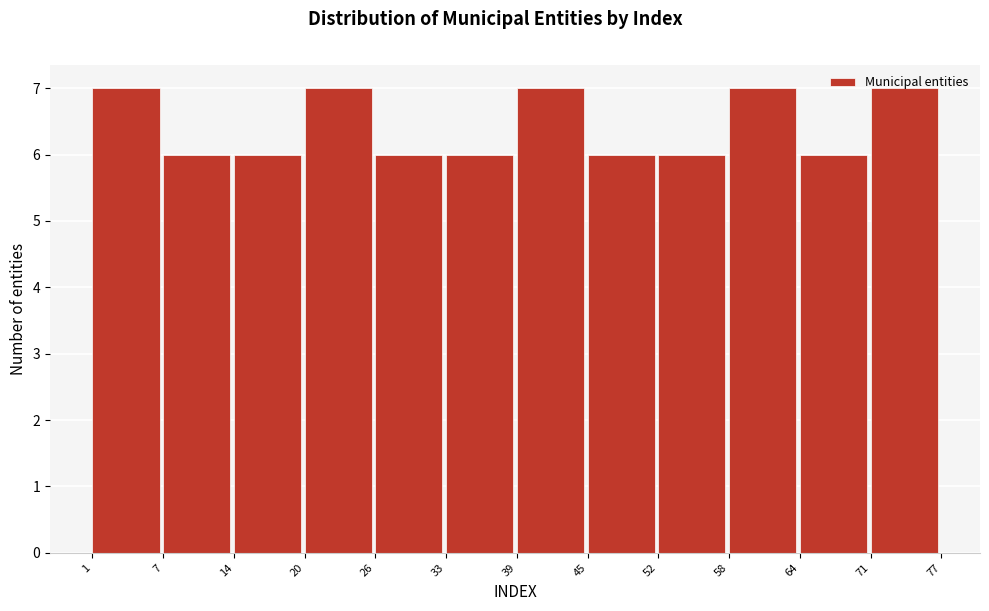

Reading left to right, transcribe this chart: for each bar, give the range it covers on the x-axis and its height. The values are not printed on the chart, so give them approximately, as read against the axis.

1 to 7: 7
7 to 14: 6
14 to 20: 6
20 to 26: 7
26 to 33: 6
33 to 39: 6
39 to 45: 7
45 to 52: 6
52 to 58: 6
58 to 64: 7
64 to 71: 6
71 to 77: 7